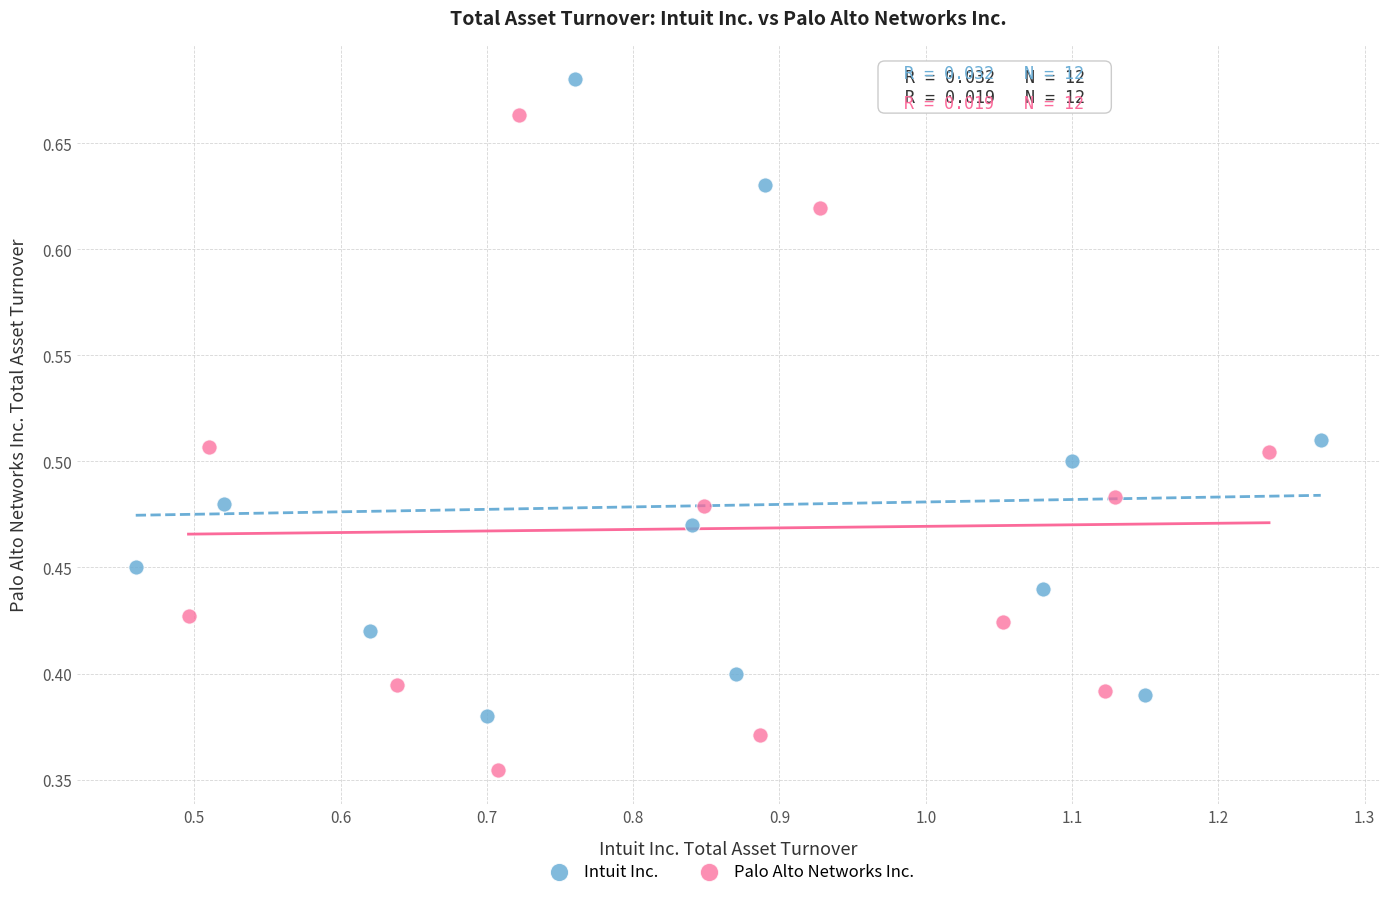

Which series reaches the minimum Y coordinate?

Palo Alto Networks Inc.